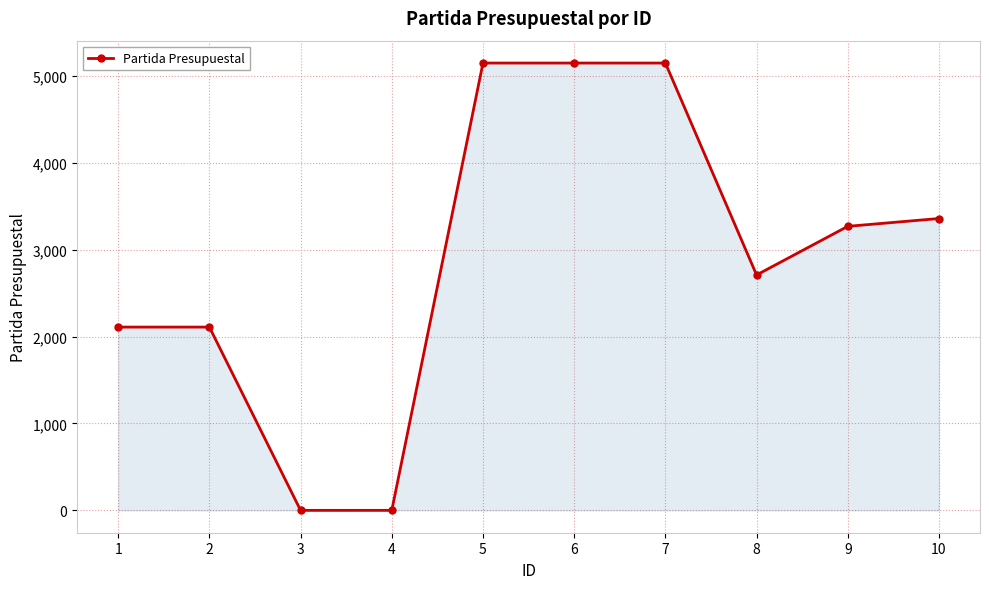

What is the average value?

2901